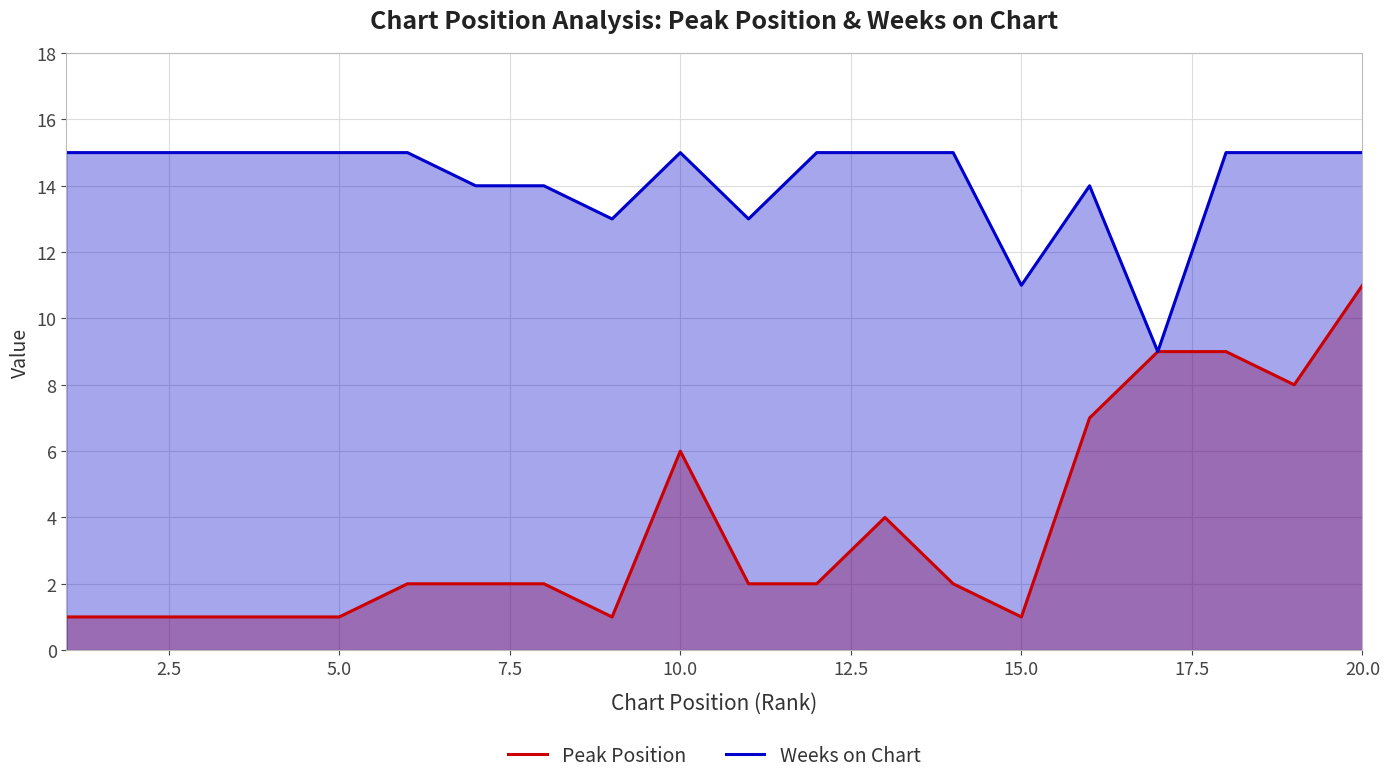

At how many categories does at least one series exceed 10?

19